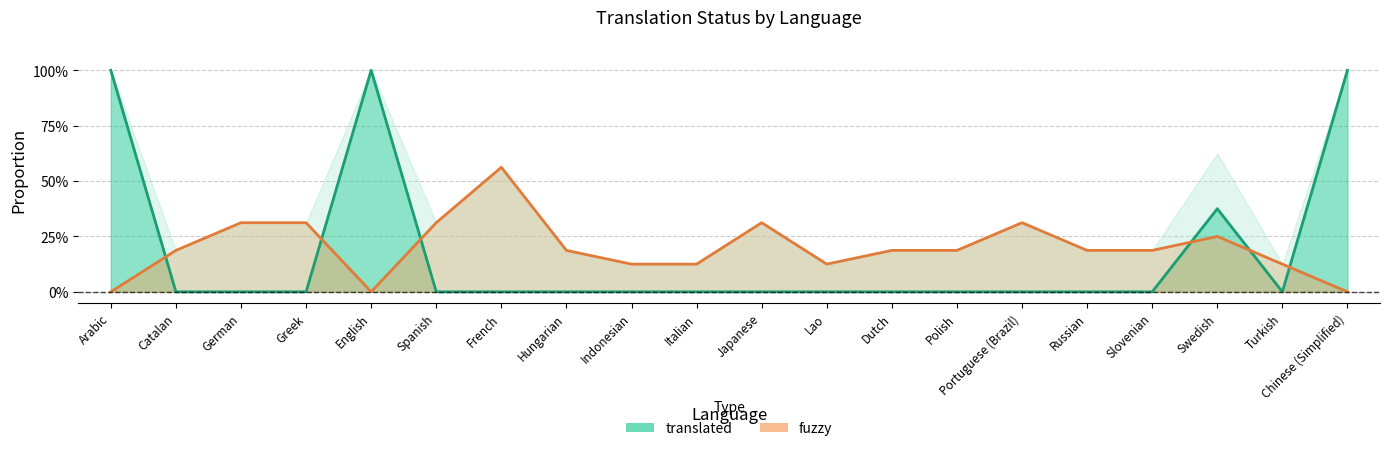

What is the total value across all series at Catalan?

0.2